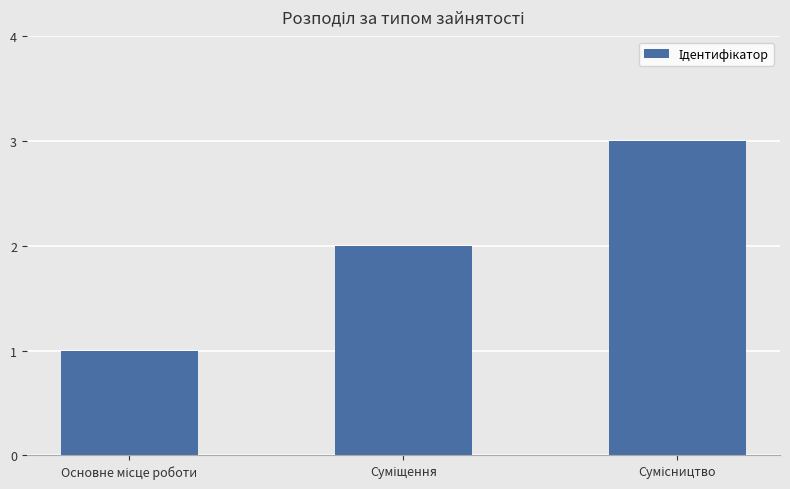

What is the maximum value shown in the chart?

3